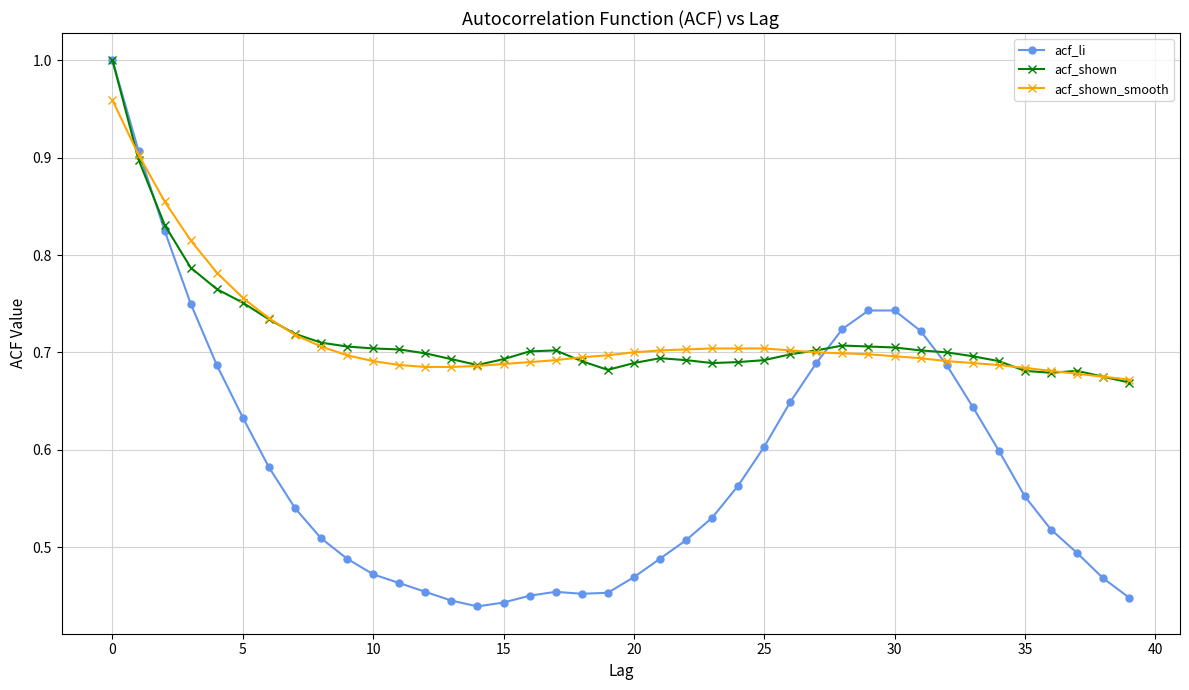

At how many categories does at least one series exceed 0?

40